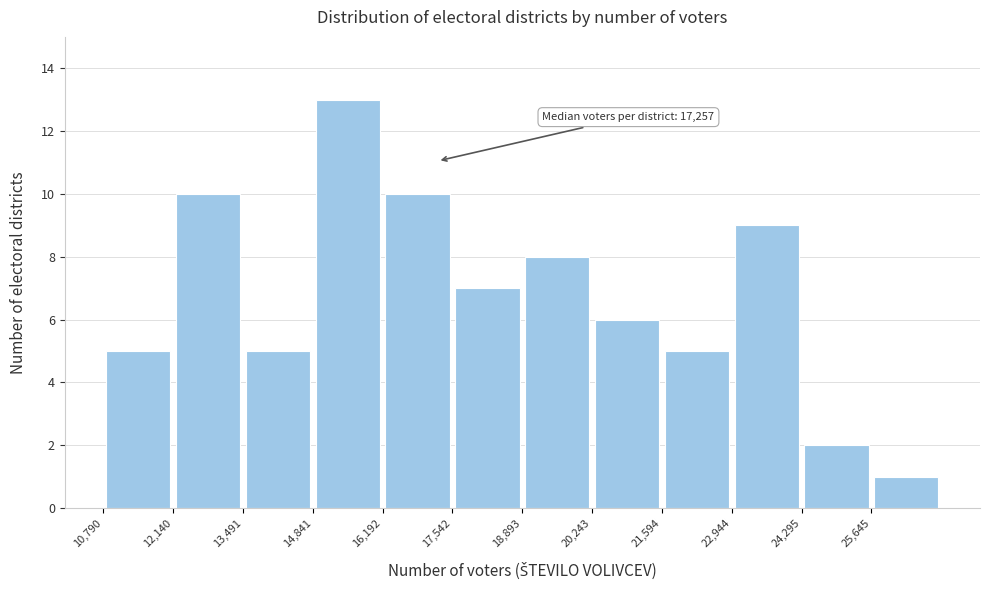

Which range on the x-axis has the tallest bar?

14800 to 16200